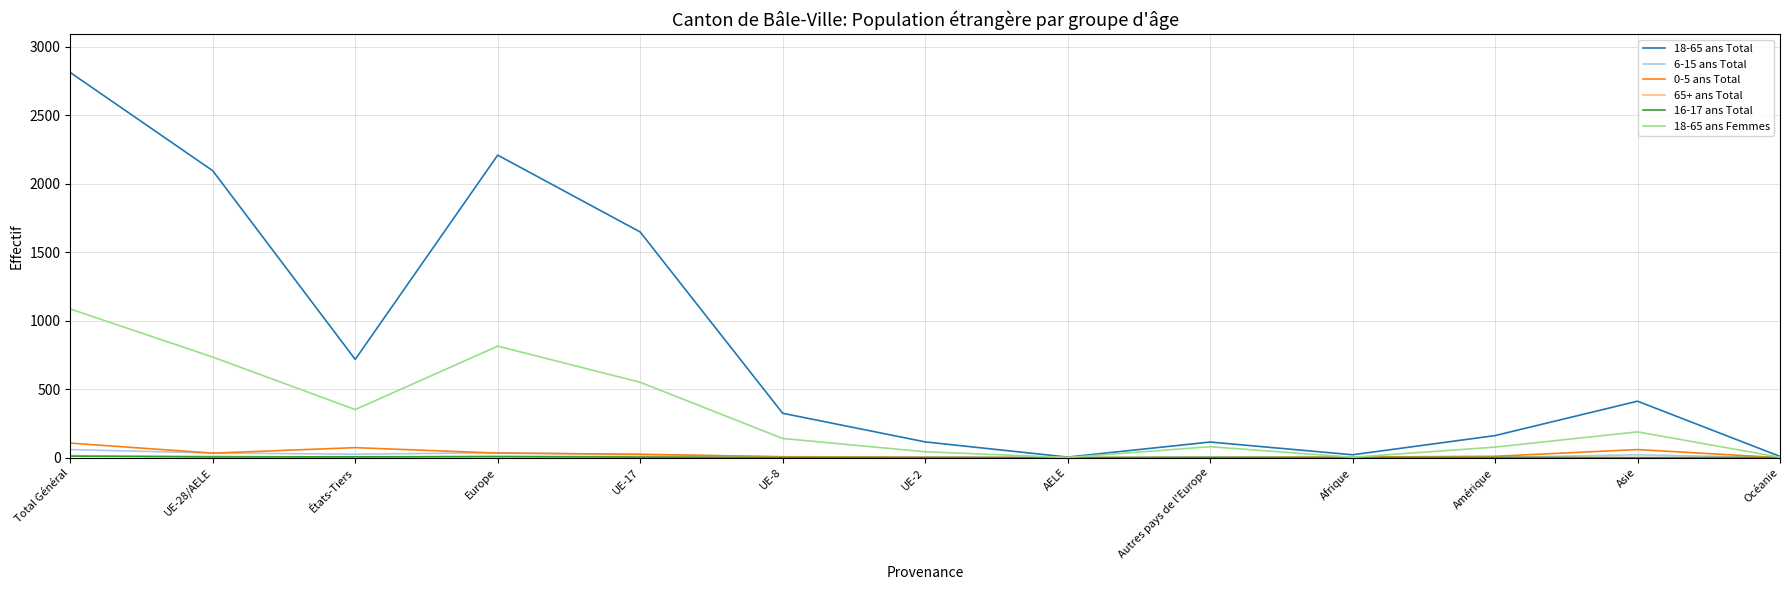

At which category does the chart reach its peak across all series?

Total Général